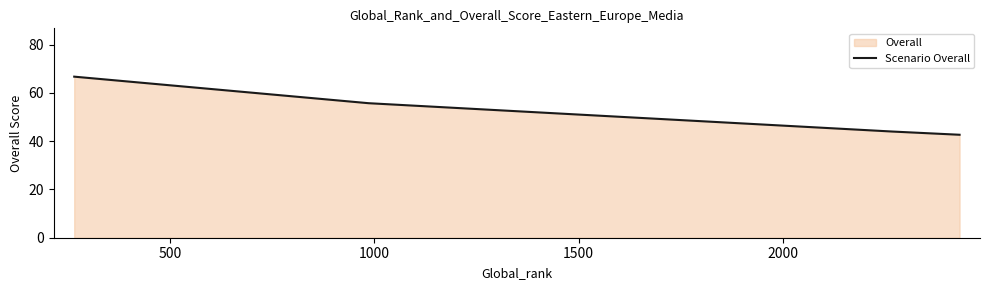

What is the average value?

52.3